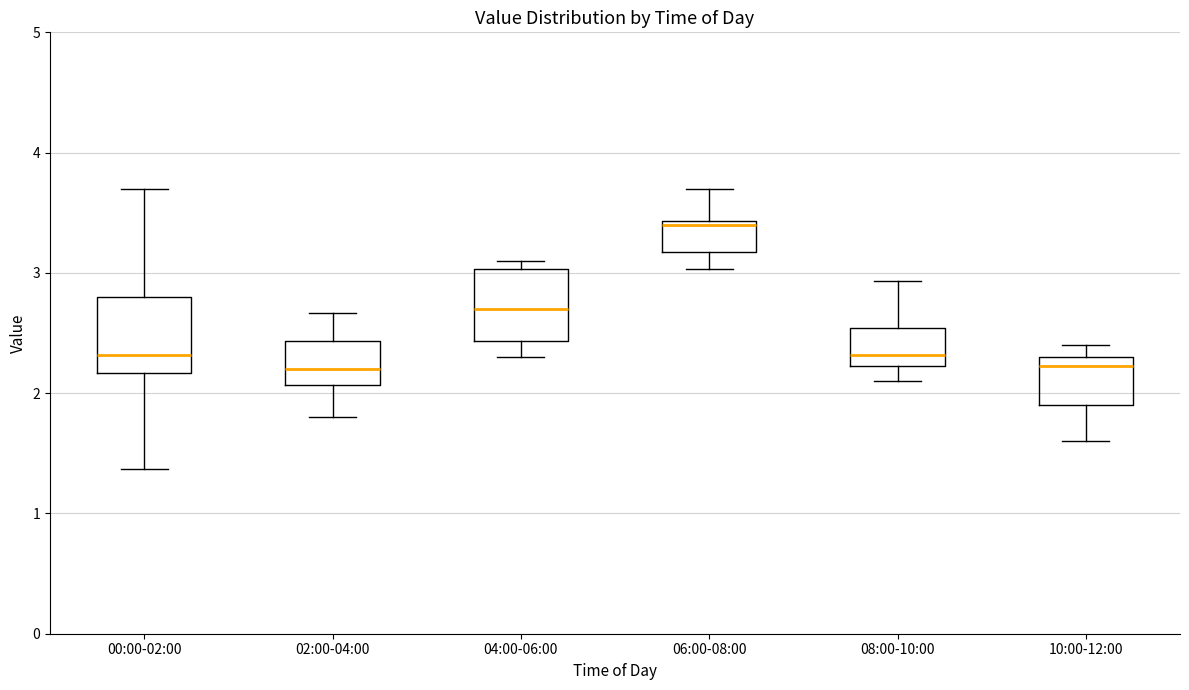

Where does the upper whisker of the box for 06:00-08:00 end on the y-axis? The values are not printed on the chart, so give them approximately, as read against the axis.

3.7